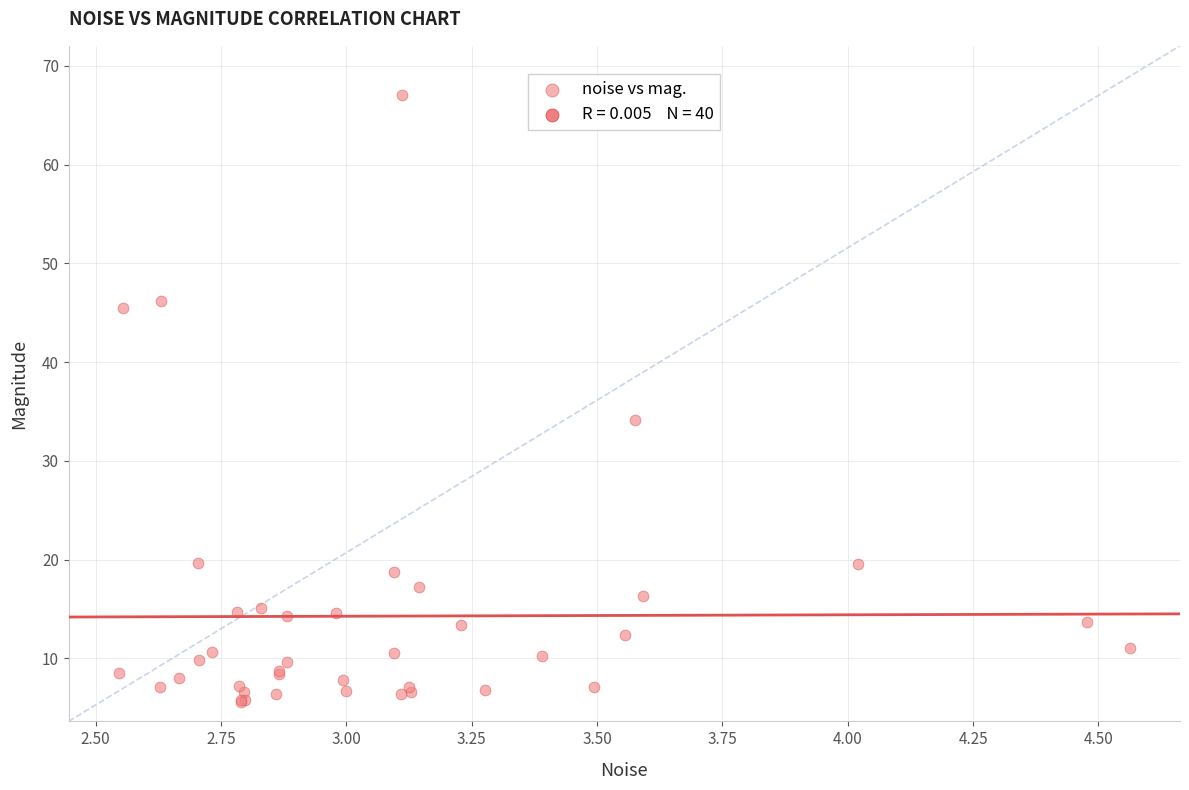

What Y value in the scatter plot is closest to 36?

34.1